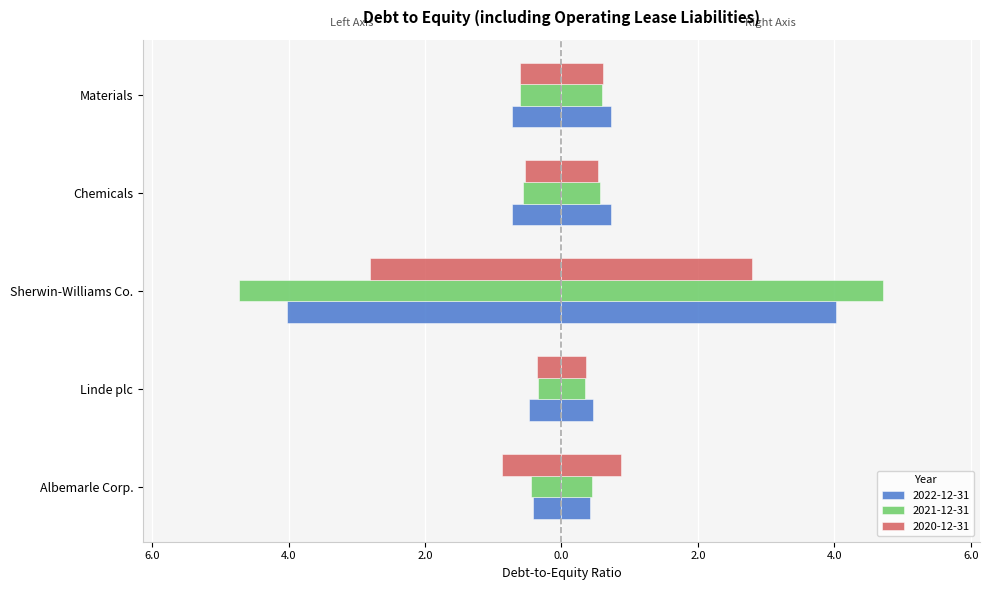

How many bars are there in each group?

3